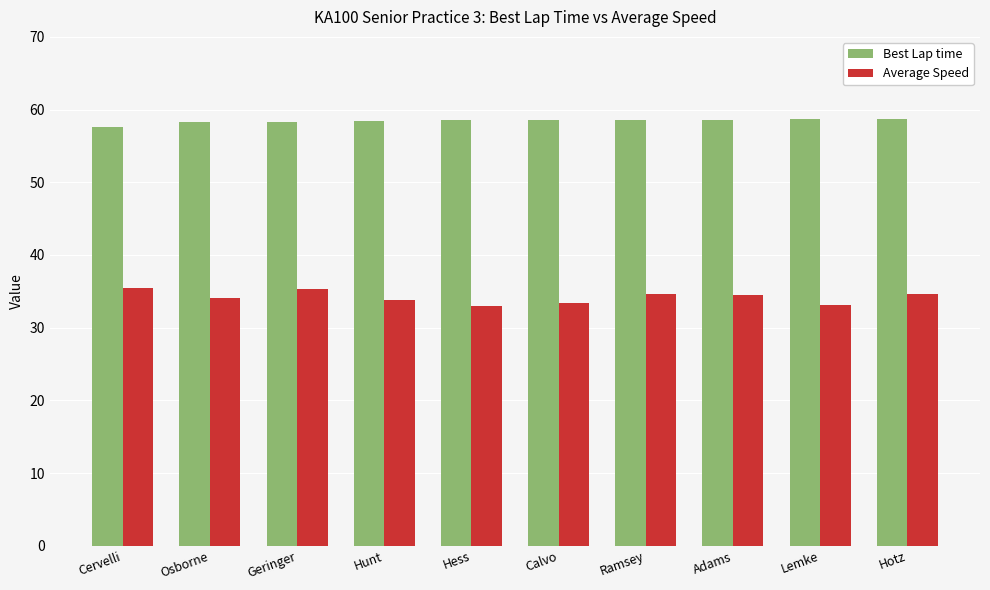

What position from the left is Geringer?

3